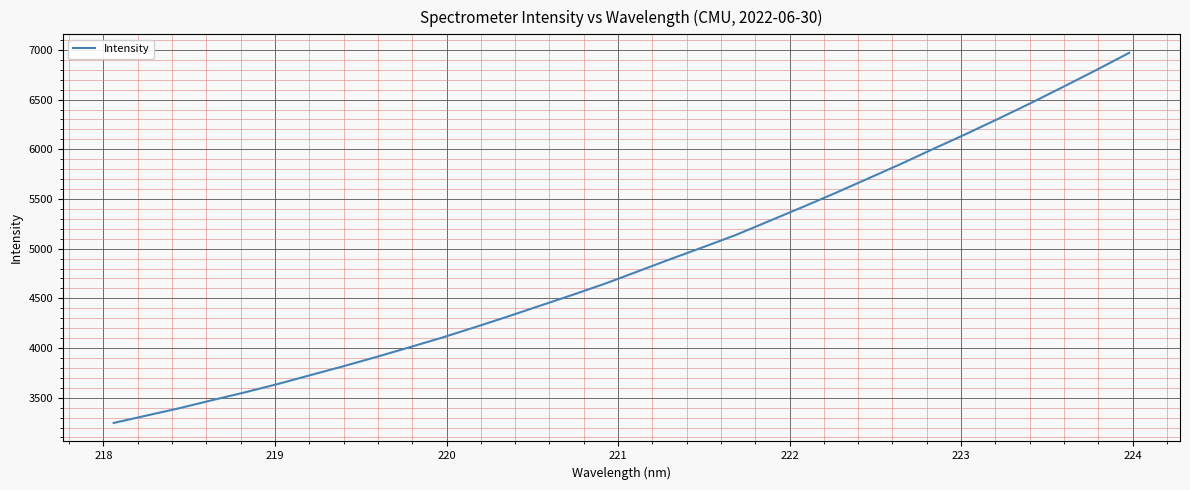

Reading left to right, what are all the values shown in this chart?

3246.2	3320.6	3394.4	3475.0	3554.1	3637.6	3727.2	3816.3	3909.1	4005.4	4103.1	4207.6	4314.7	4425.1	4535.3	4649.1	4772.2	4896.3	5016.7	5140.2	5277.8	5415.6	5556.5	5702.4	5848.9	6001.7	6151.5	6306.9	6466.0	6631.0	6798.3	6970.2